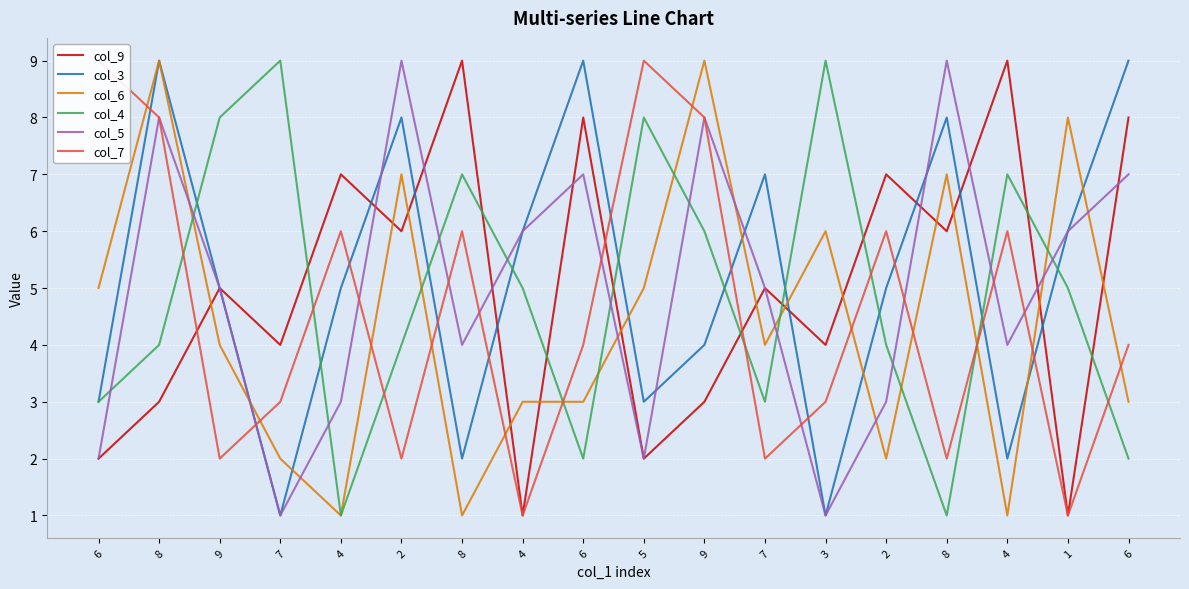

Rank the categories by col_3 value from lowest to highest.

7, 3, 8, 4, 6, 5, 9, 9, 4, 2, 4, 1, 7, 2, 8, 8, 6, 6